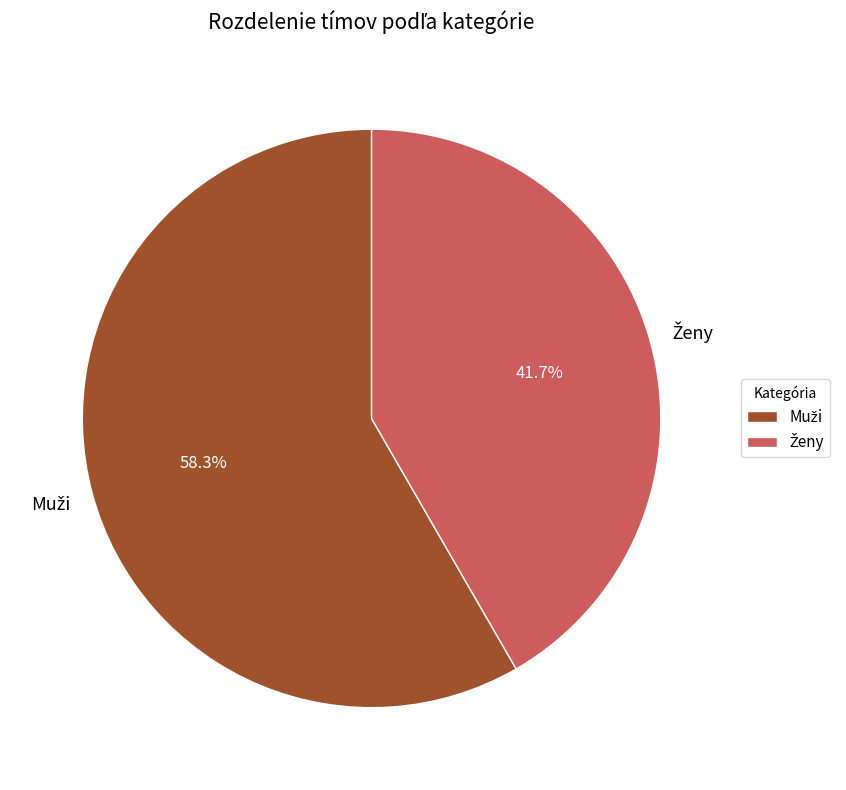

How many slices are in this pie chart?

2